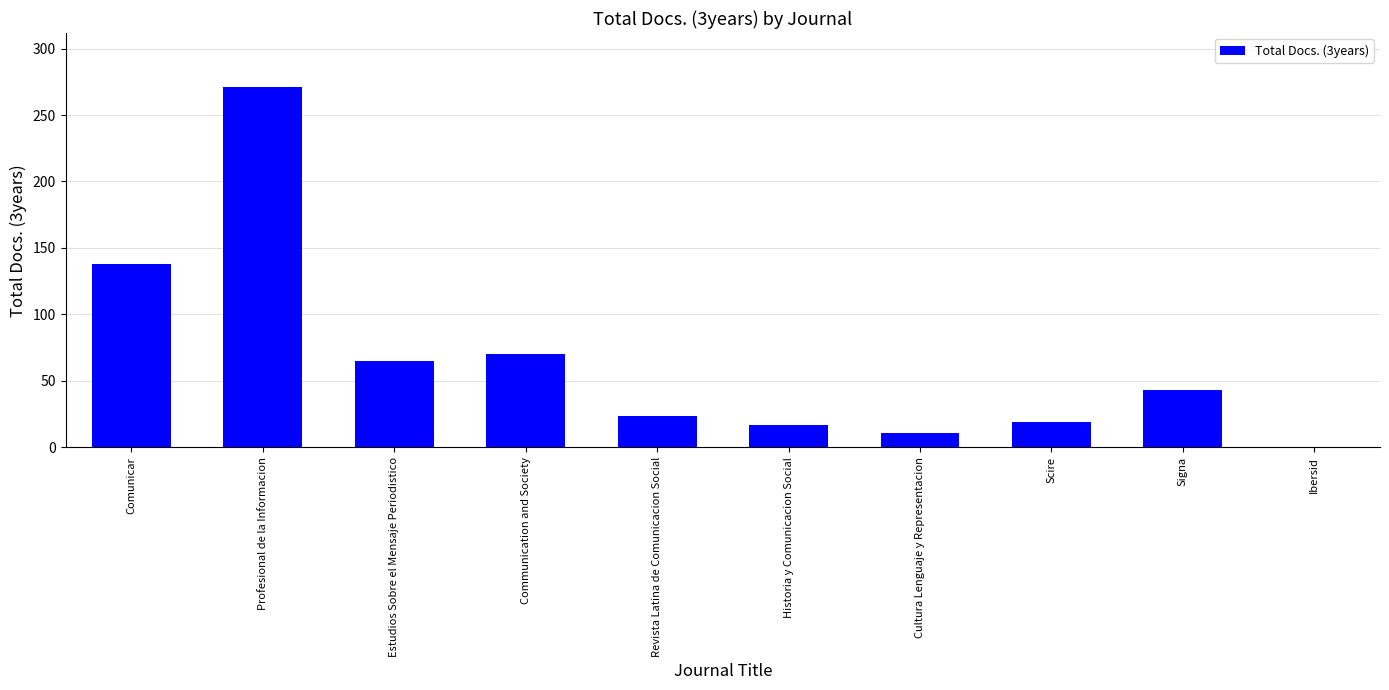

Reading left to right, list all the values displayed in this chart.

Comunicar=138	Profesional de la Informacion=271	Estudios Sobre el Mensaje Periodistico=65	Communication and Society=70	Revista Latina de Comunicacion Social=24	Historia y Comunicacion Social=17	Cultura Lenguaje y Representacion=11	Scire=19	Signa=43	Ibersid=0